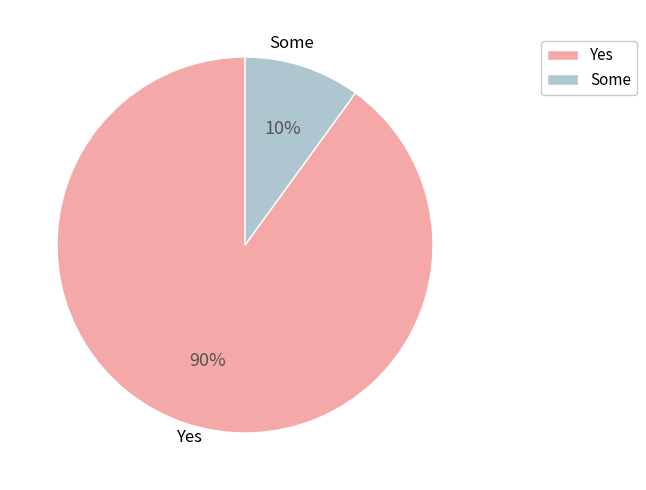

How many segments does this pie chart have?

2